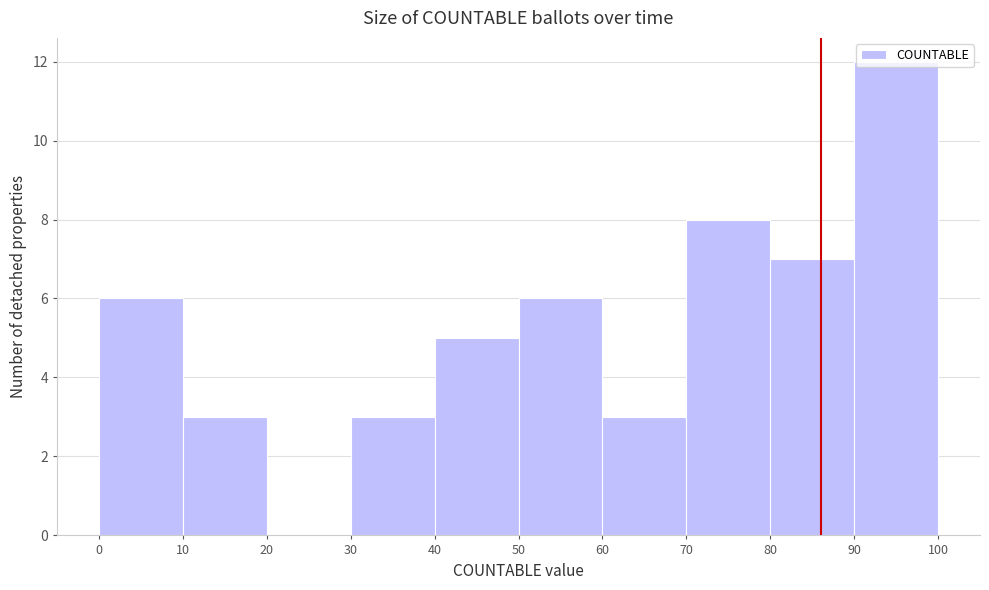

How tall is the bar that spans 40 to 50 on the x-axis? The values are not printed on the chart, so give them approximately, as read against the axis.

5